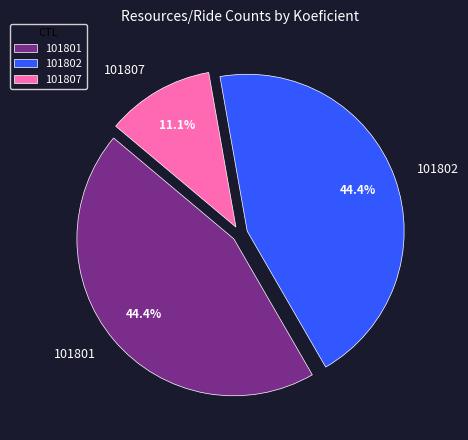

The 101807 slice represents 11% of the pie. True or false?

True